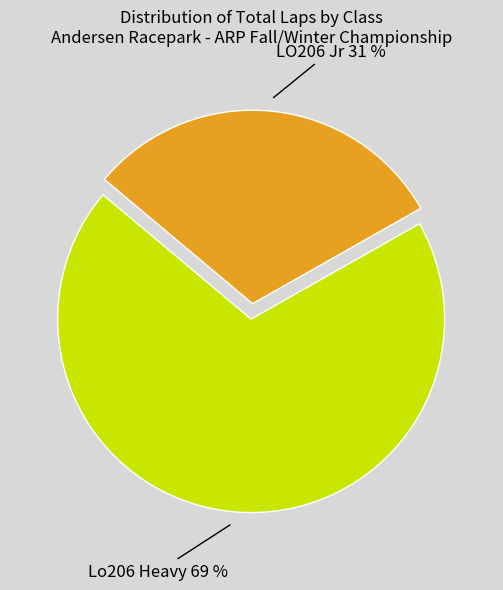

Combined, do LO206 Jr and Lo206 Heavy account for over 50%?

Yes